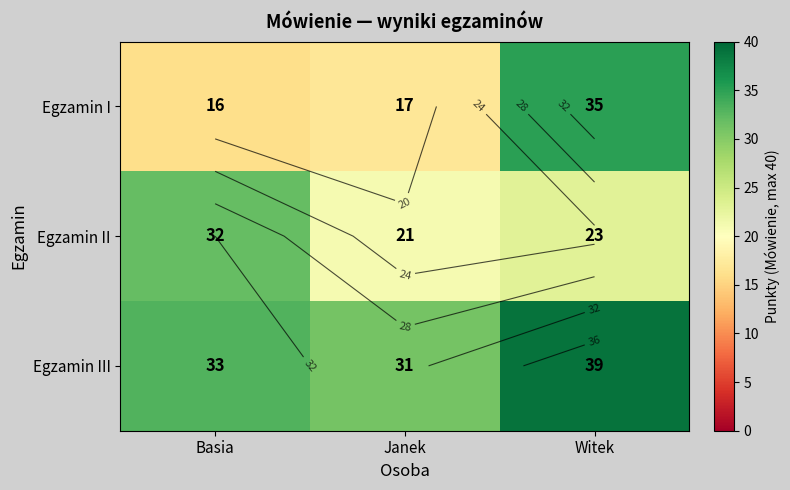

Rank the series by their average value, from lowest to highest.

Egzamin I, Egzamin II, Egzamin III